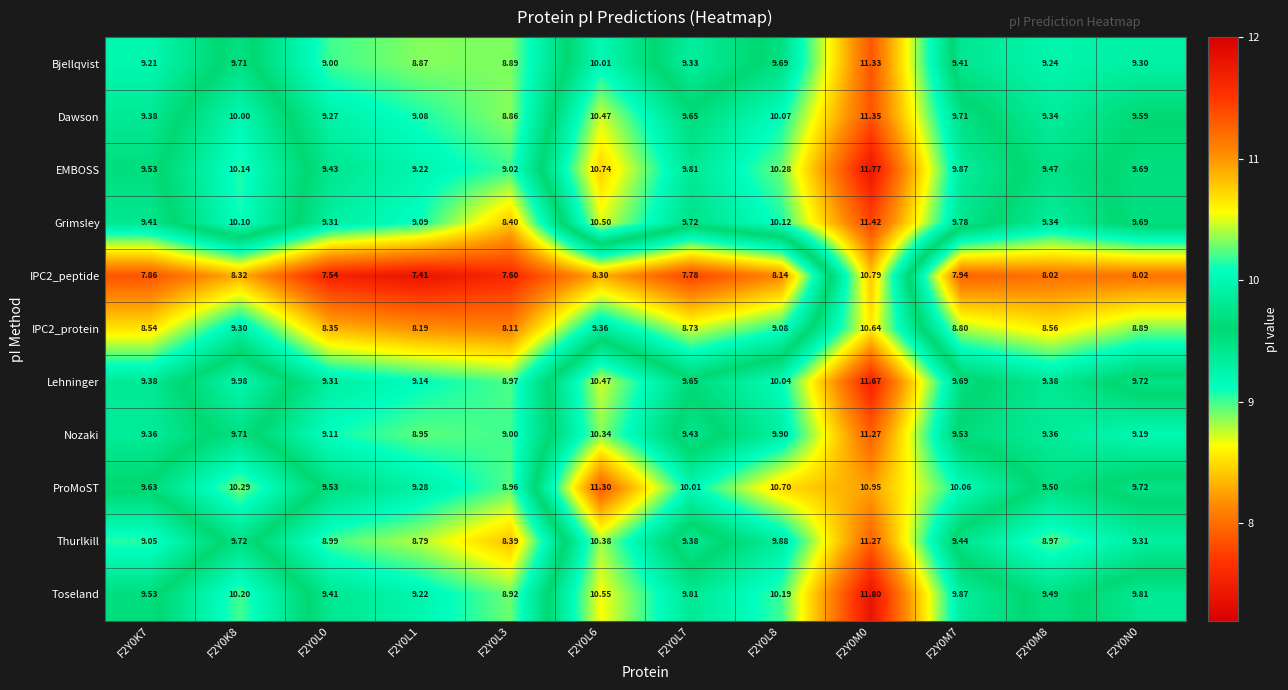

How many values in the Lehninger series are below 9?

1